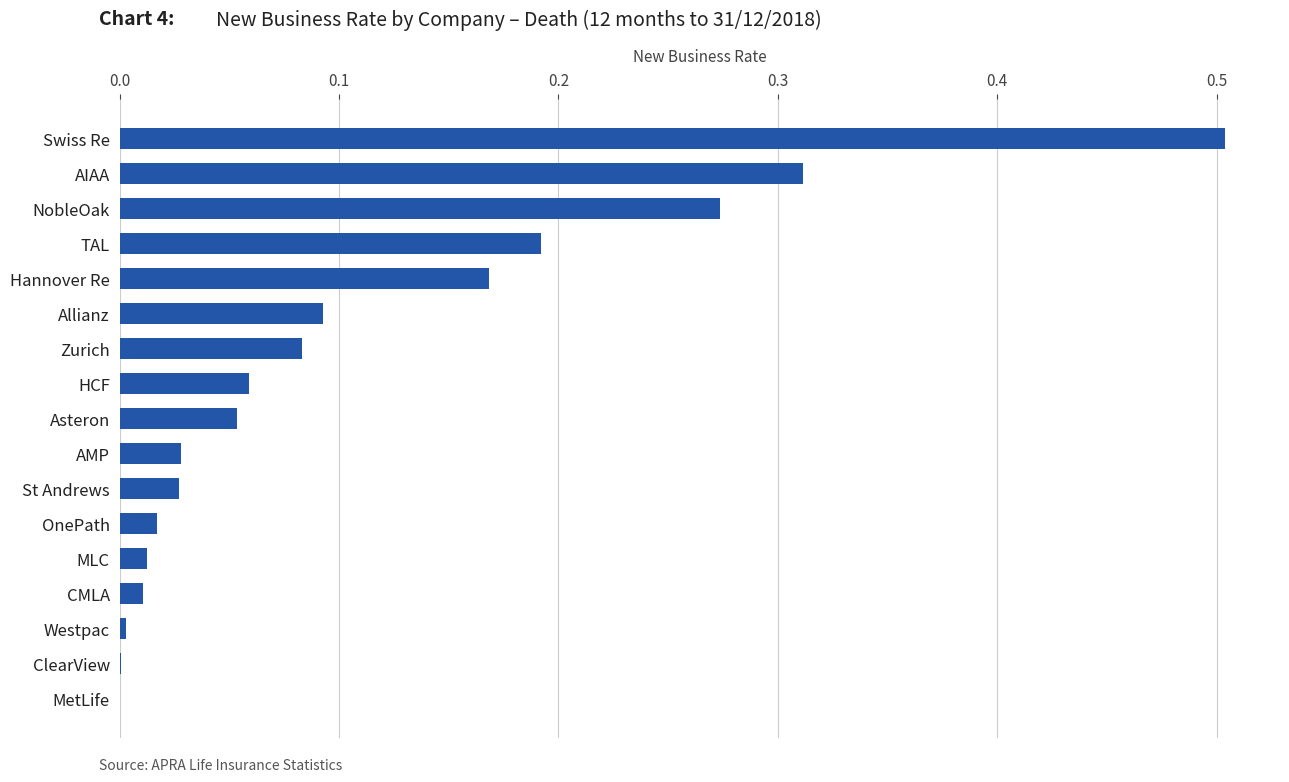

True or false: the data shows 0.0 at Allianz.

False